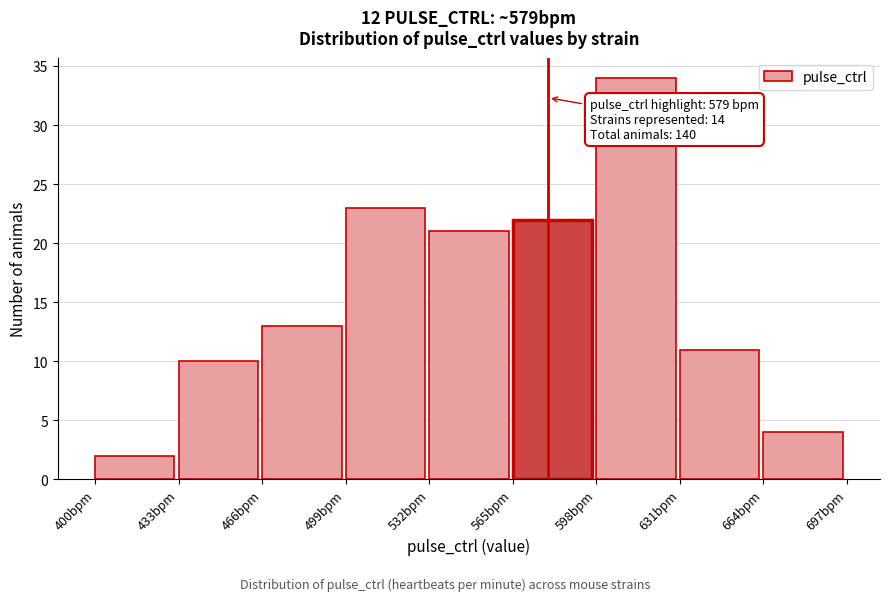

Which range on the x-axis has the tallest bar?

598 to 631